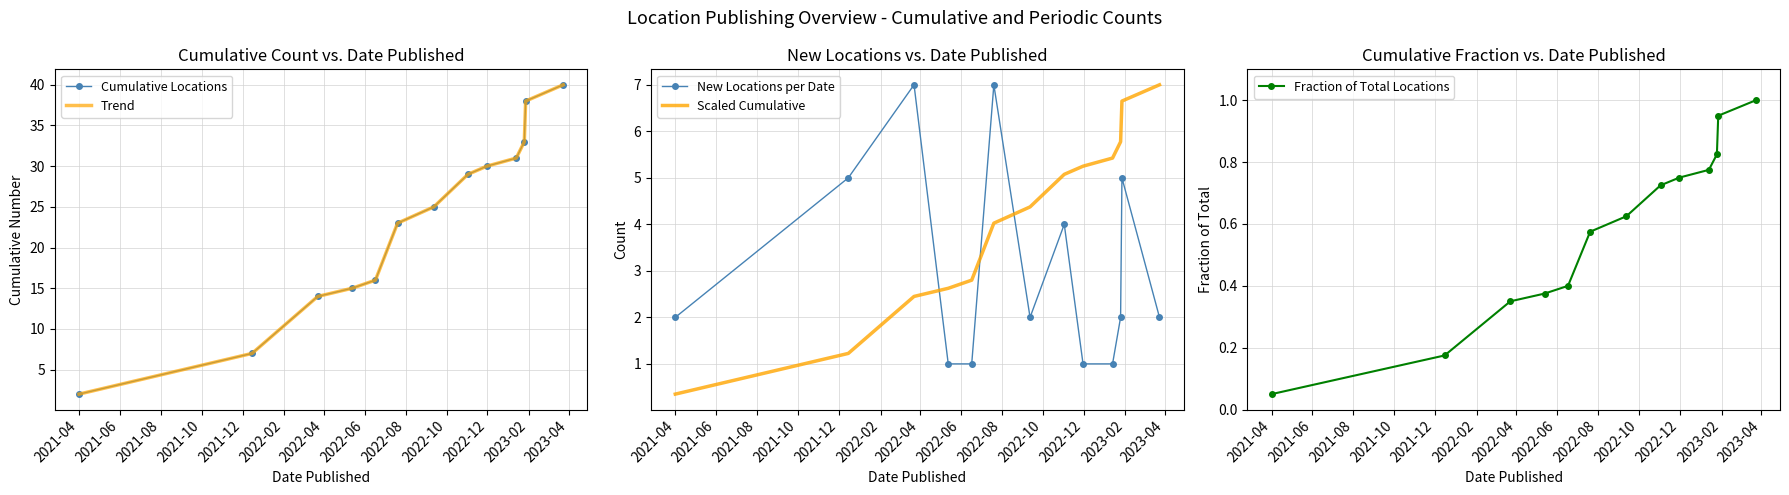

True or false: New Locations per Date and Scaled Cumulative cross at least once.

True